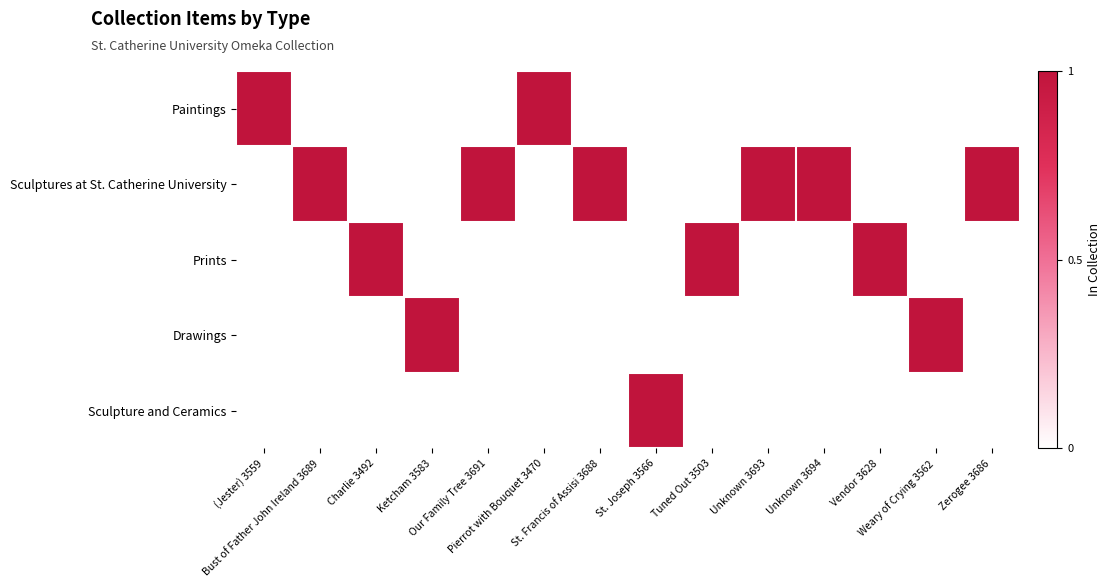

Reading left to right, transcribe all the data shown in this chart.

Paintings: (Jester) 3559=1	Bust of Father John Ireland 3689=0	Charlie 3492=0	Ketcham 3583=0	Our Family Tree 3691=0	Pierrot with Bouquet 3470=1	St. Francis of Assisi 3688=0	St. Joseph 3566=0	Tuned Out 3503=0	Unknown 3693=0	Unknown 3694=0	Vendor 3628=0	Weary of Crying 3562=0	Zerogee 3686=0
Sculptures at St. Catherine University: (Jester) 3559=0	Bust of Father John Ireland 3689=1	Charlie 3492=0	Ketcham 3583=0	Our Family Tree 3691=1	Pierrot with Bouquet 3470=0	St. Francis of Assisi 3688=1	St. Joseph 3566=0	Tuned Out 3503=0	Unknown 3693=1	Unknown 3694=1	Vendor 3628=0	Weary of Crying 3562=0	Zerogee 3686=1
Prints: (Jester) 3559=0	Bust of Father John Ireland 3689=0	Charlie 3492=1	Ketcham 3583=0	Our Family Tree 3691=0	Pierrot with Bouquet 3470=0	St. Francis of Assisi 3688=0	St. Joseph 3566=0	Tuned Out 3503=1	Unknown 3693=0	Unknown 3694=0	Vendor 3628=1	Weary of Crying 3562=0	Zerogee 3686=0
Drawings: (Jester) 3559=0	Bust of Father John Ireland 3689=0	Charlie 3492=0	Ketcham 3583=1	Our Family Tree 3691=0	Pierrot with Bouquet 3470=0	St. Francis of Assisi 3688=0	St. Joseph 3566=0	Tuned Out 3503=0	Unknown 3693=0	Unknown 3694=0	Vendor 3628=0	Weary of Crying 3562=1	Zerogee 3686=0
Sculpture and Ceramics: (Jester) 3559=0	Bust of Father John Ireland 3689=0	Charlie 3492=0	Ketcham 3583=0	Our Family Tree 3691=0	Pierrot with Bouquet 3470=0	St. Francis of Assisi 3688=0	St. Joseph 3566=1	Tuned Out 3503=0	Unknown 3693=0	Unknown 3694=0	Vendor 3628=0	Weary of Crying 3562=0	Zerogee 3686=0